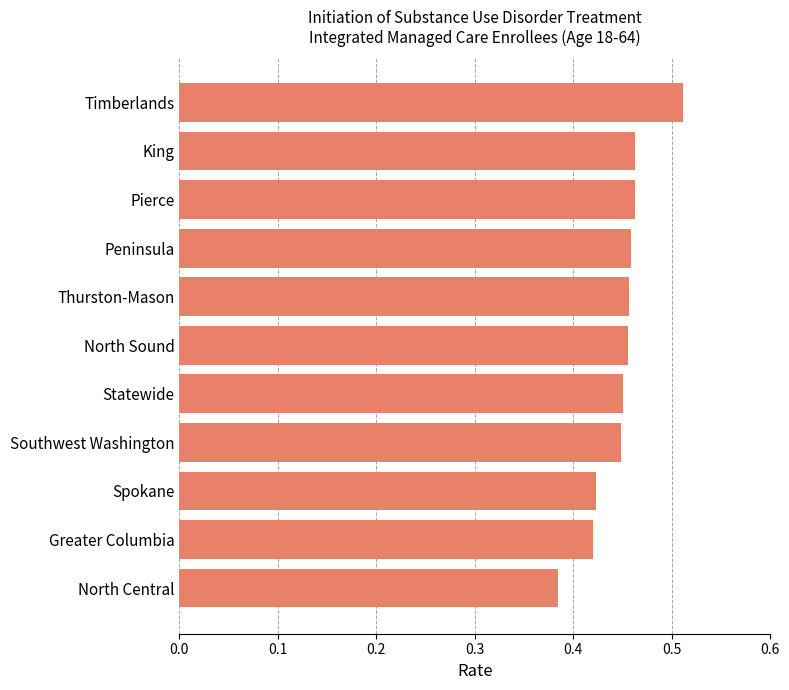

How many bars are there in total?

11